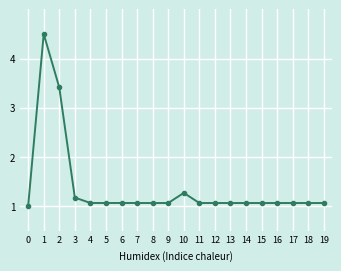

What is the change in value from 3 to 4?

-0.1